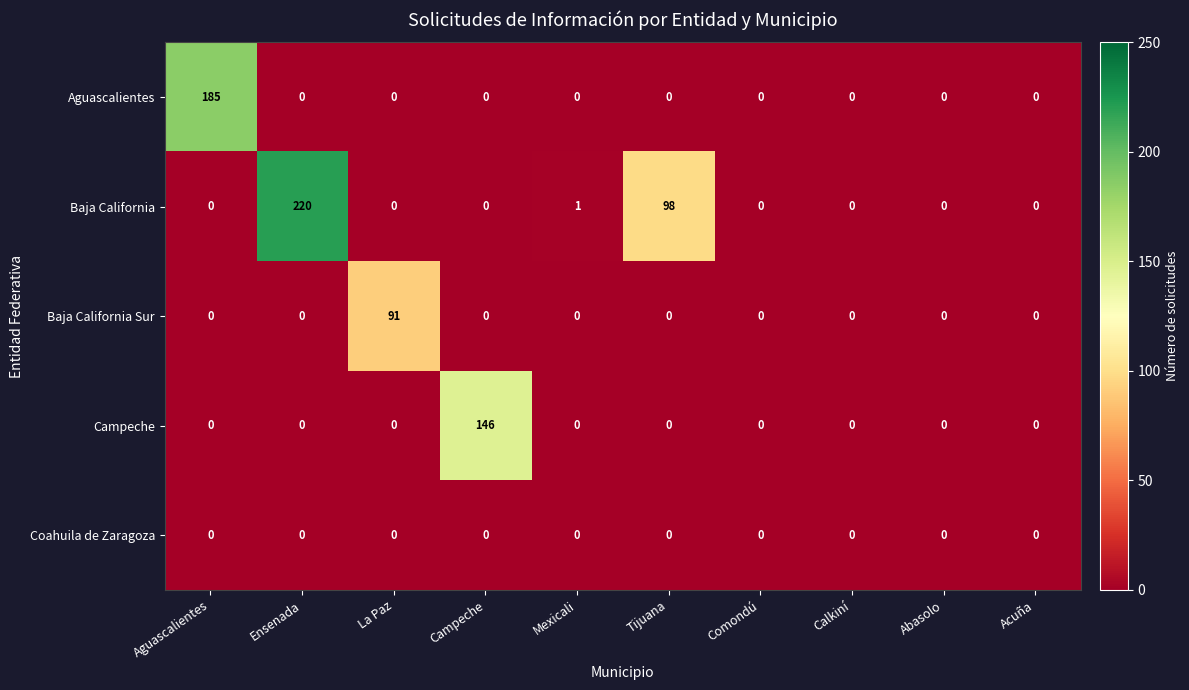

What is the difference between the maximum and second lowest values in the Aguascalientes series?

185